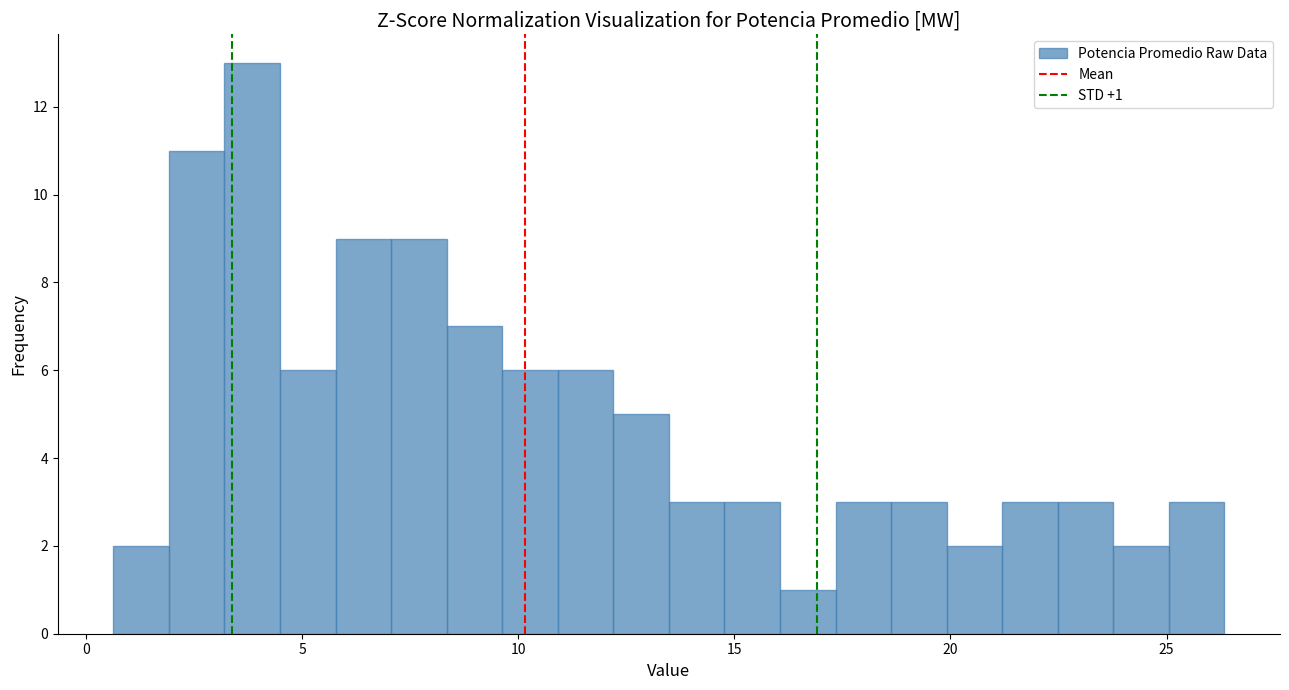

Read against the x-axis, roughly where is the centre of the tallest bar?

4.0